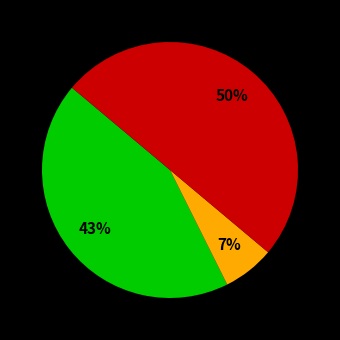

To the nearest percent, what is the difference between the largest and smallest slice percentages?

43%